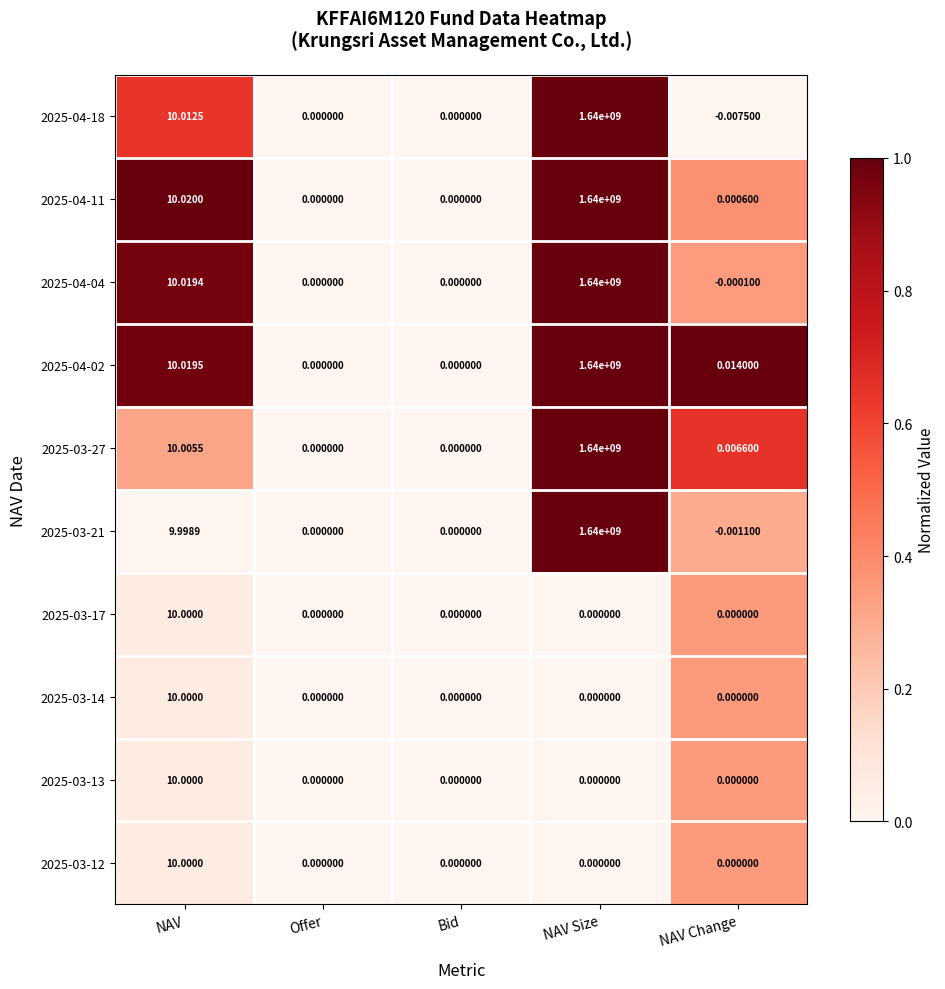

At which category is the sum across all series the highest?

NAV Size